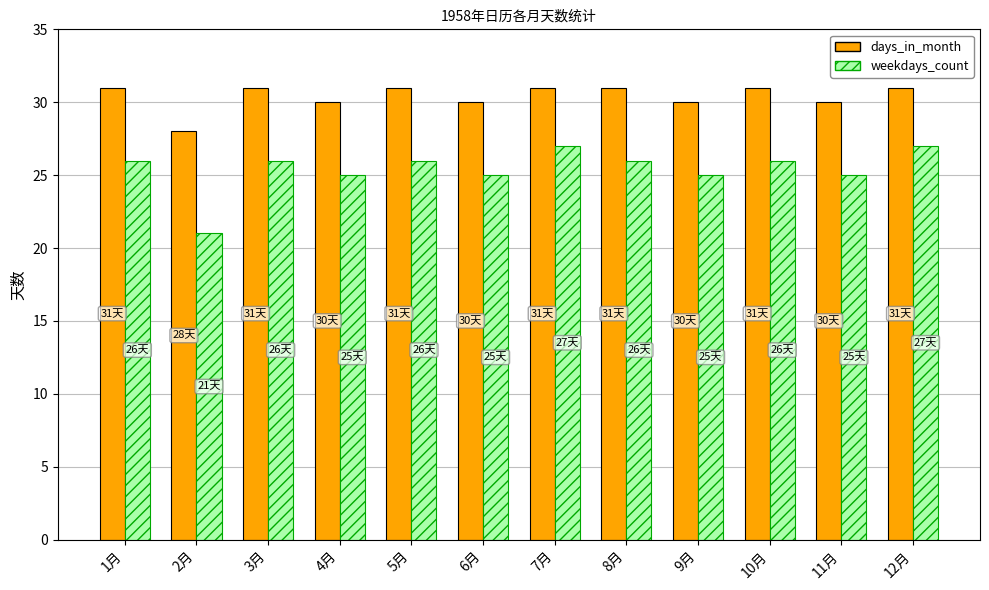

What is the minimum value for weekdays_count?

21